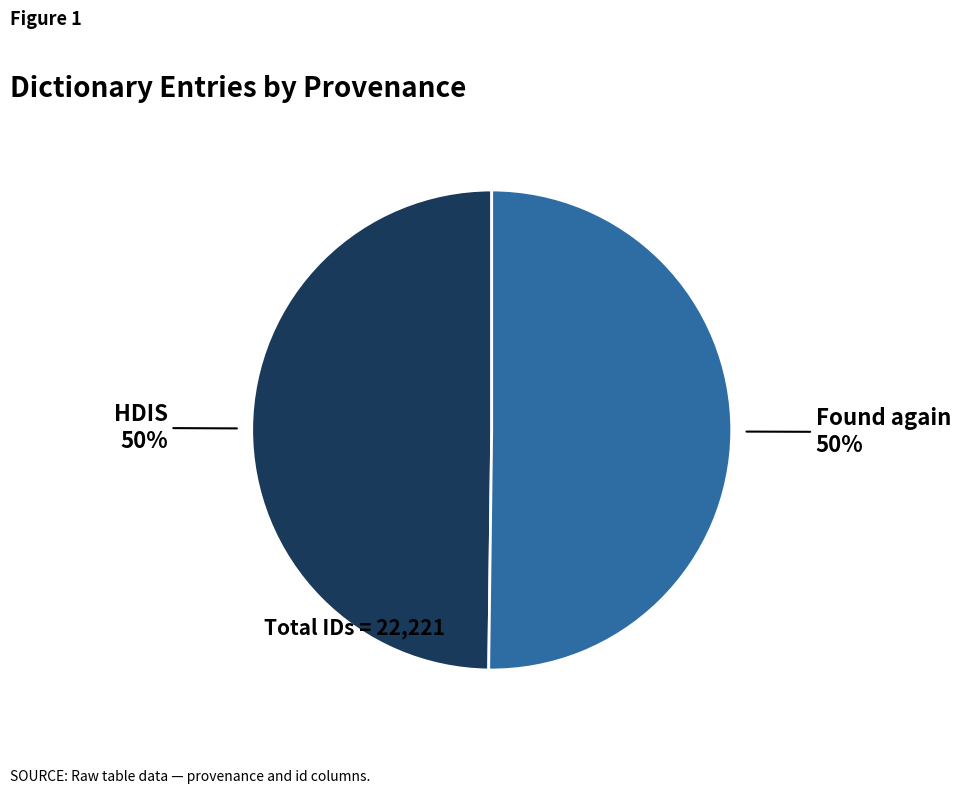

Combined, do Found again and HDIS account for over 50%?

Yes